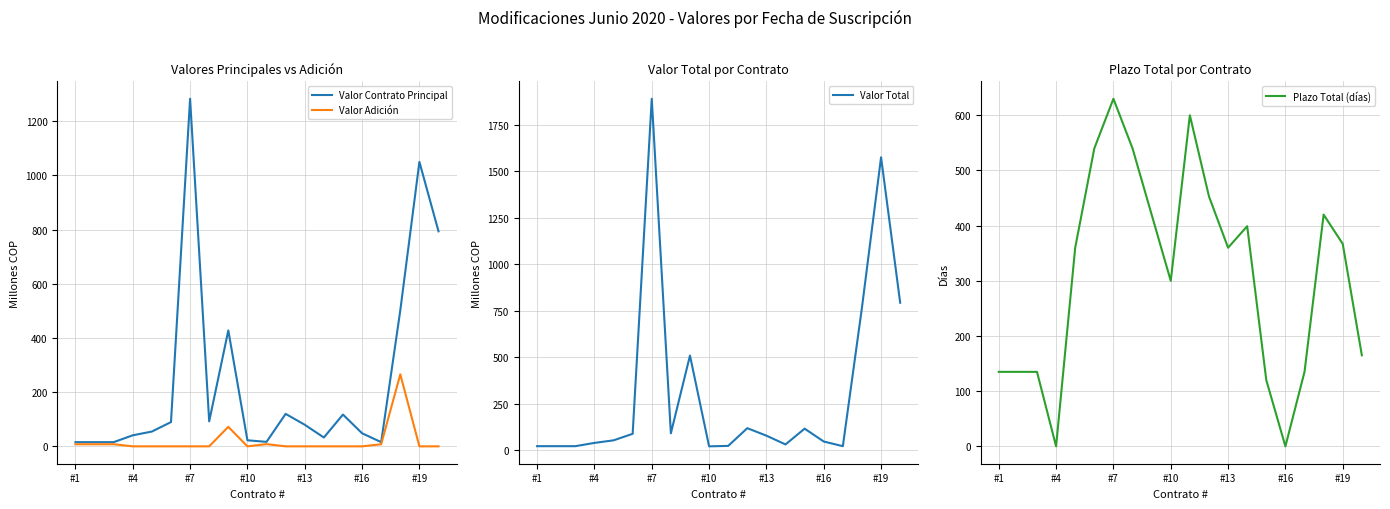

Which series has the largest range (max minus min)?

Valor Total